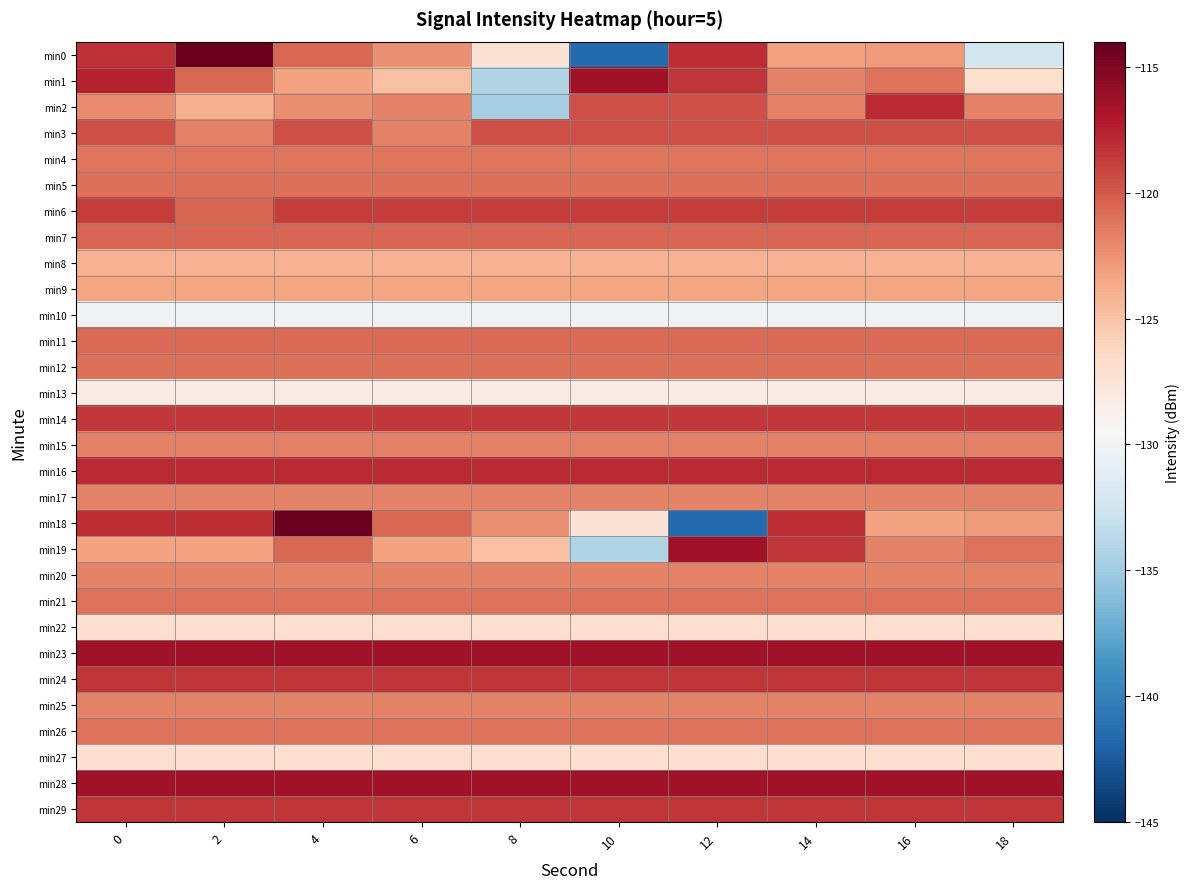

What is the minimum value shown in the chart?

-141.5